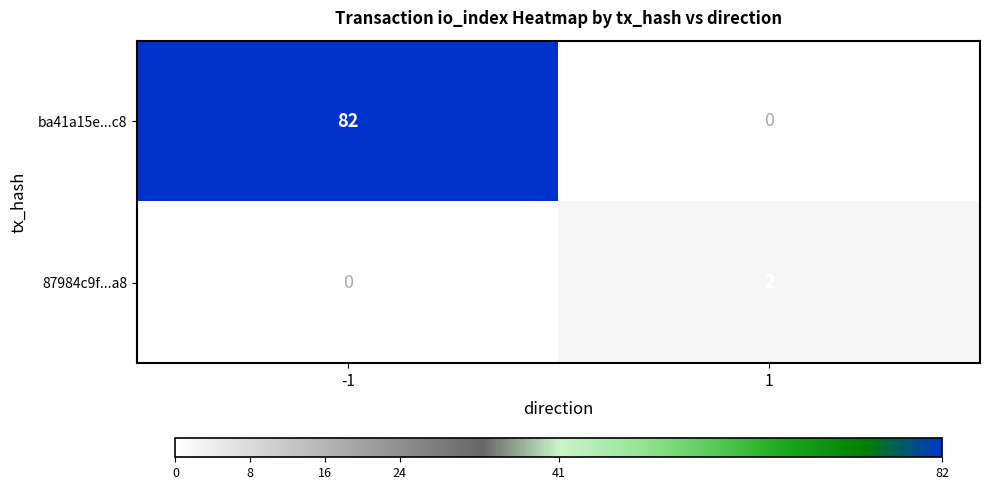

Read the ba41a15e...c8 value at -1, to the nearest 5.

80